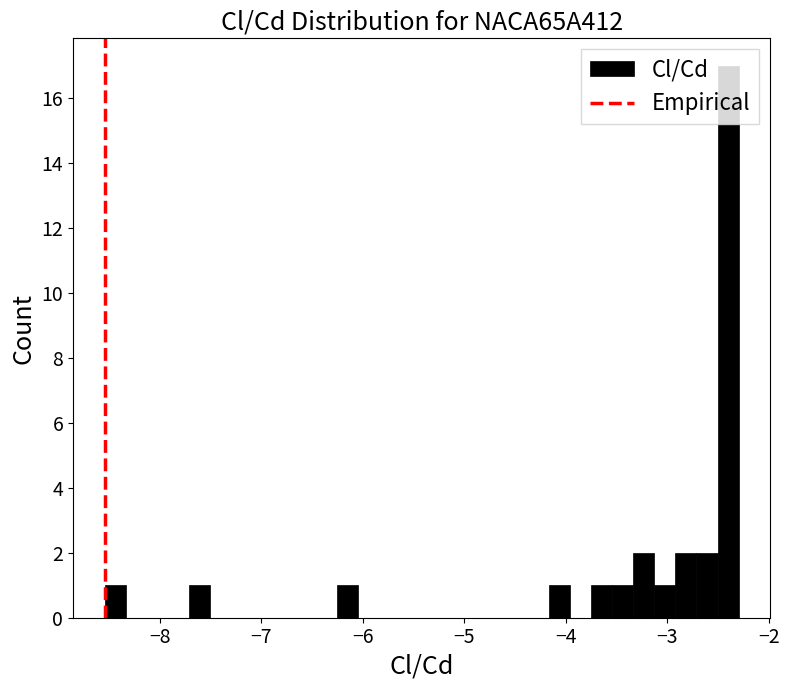

Read against the x-axis, roughly where is the centre of the tallest bar?

-2.4